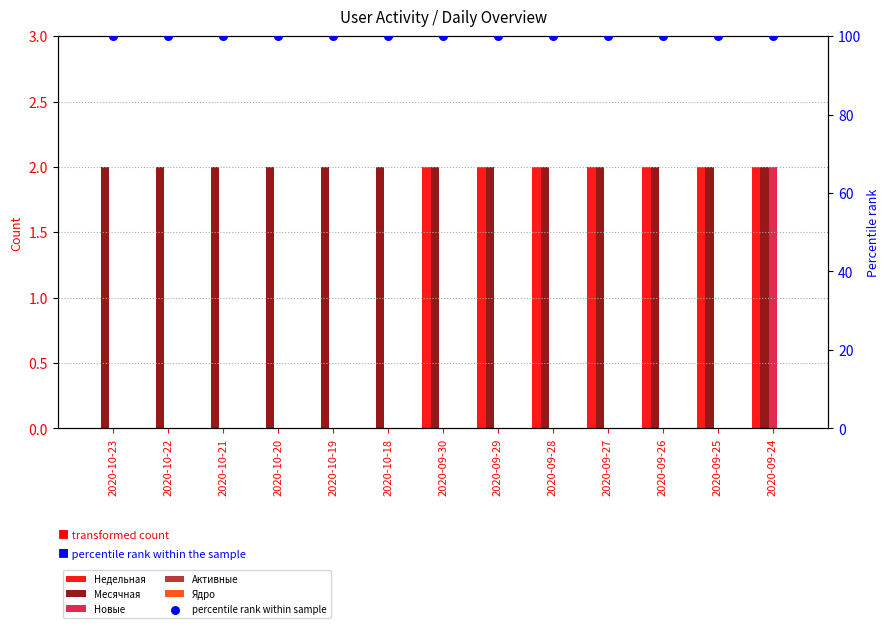

Which series has the largest total across all categories?

percentile rank within sample